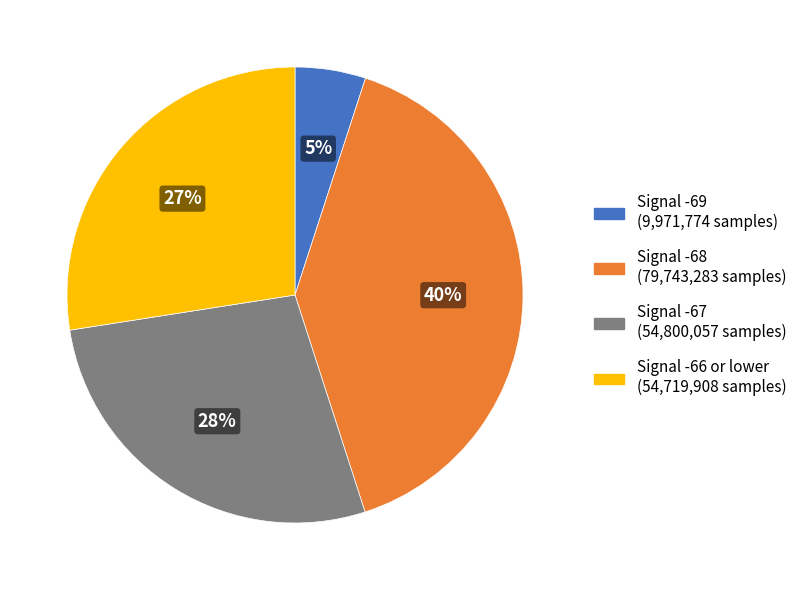

Does any single category account for the majority?

No